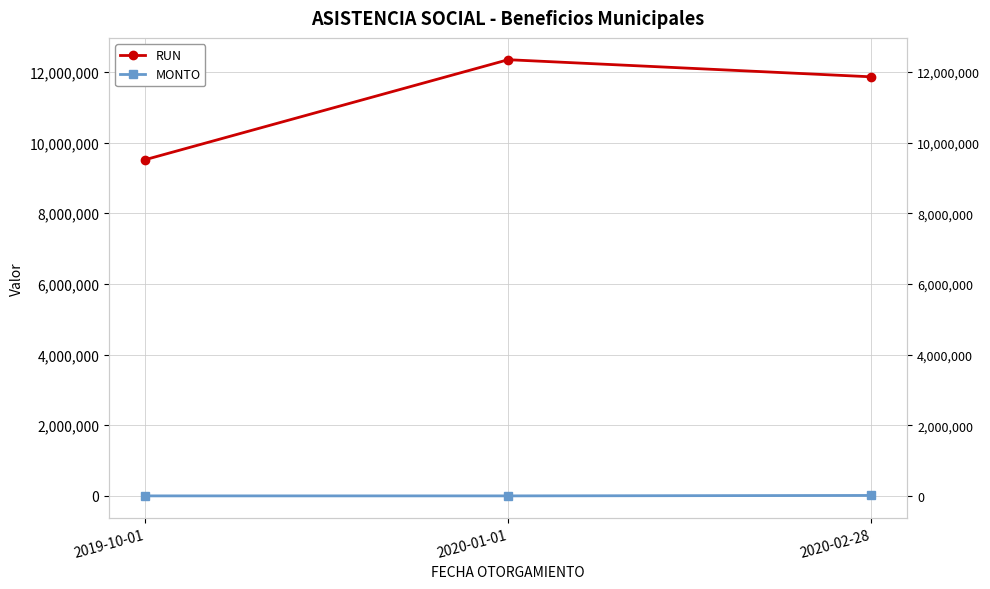

What is the maximum value for MONTO?

12345